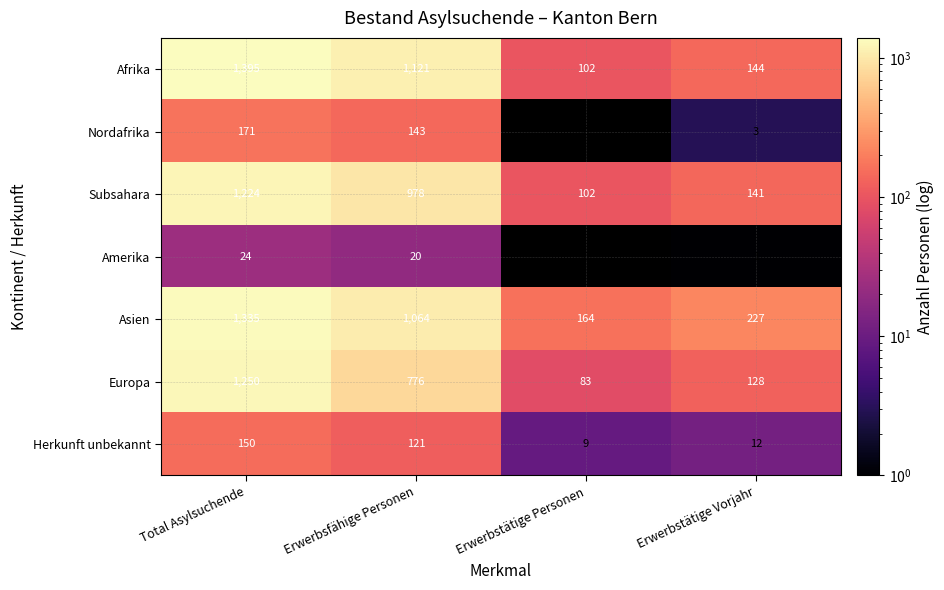

Which category has the lowest value across all series?

Erwerbstätige Personen